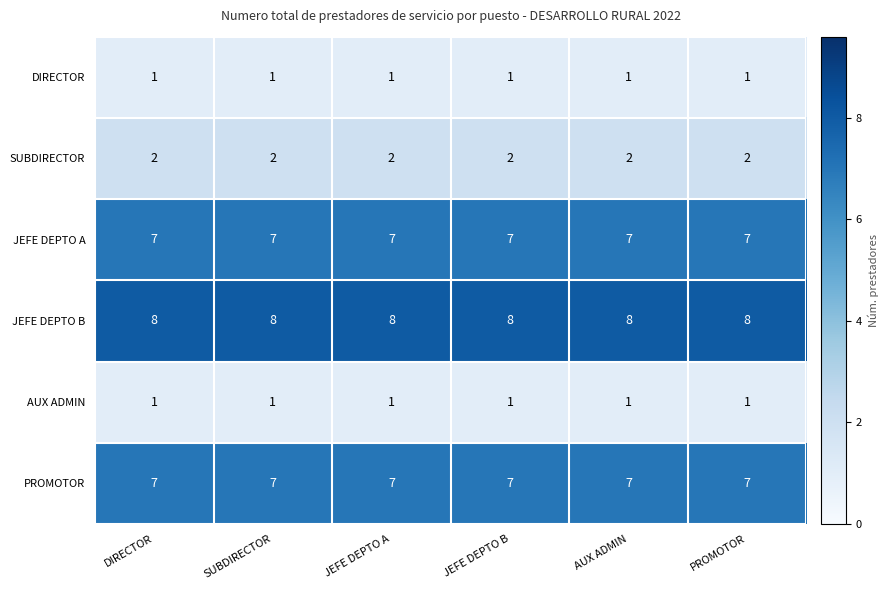

What is the total value across all series at SUBDIRECTOR?

26